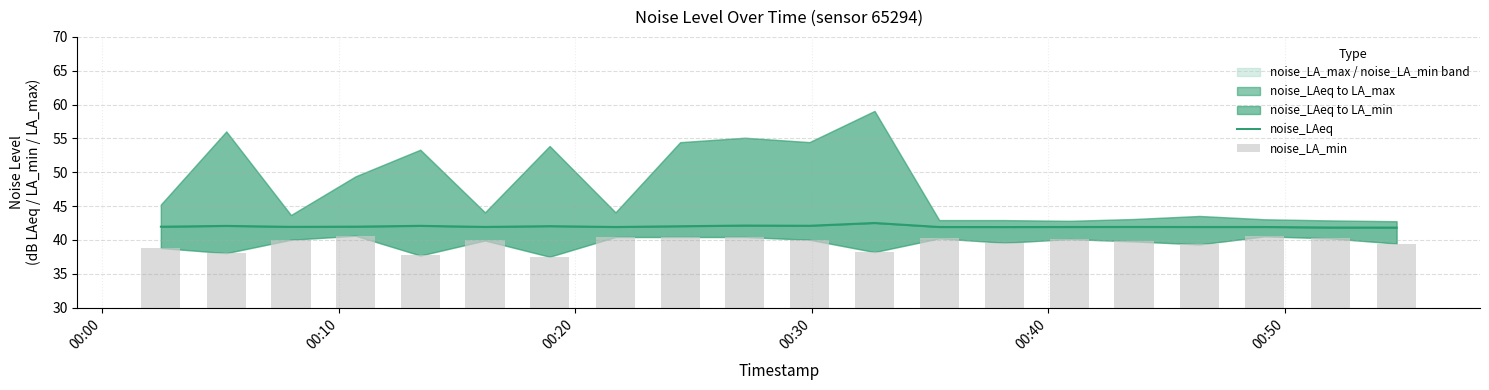

What is the label of the 5th bar from the left?

00:40